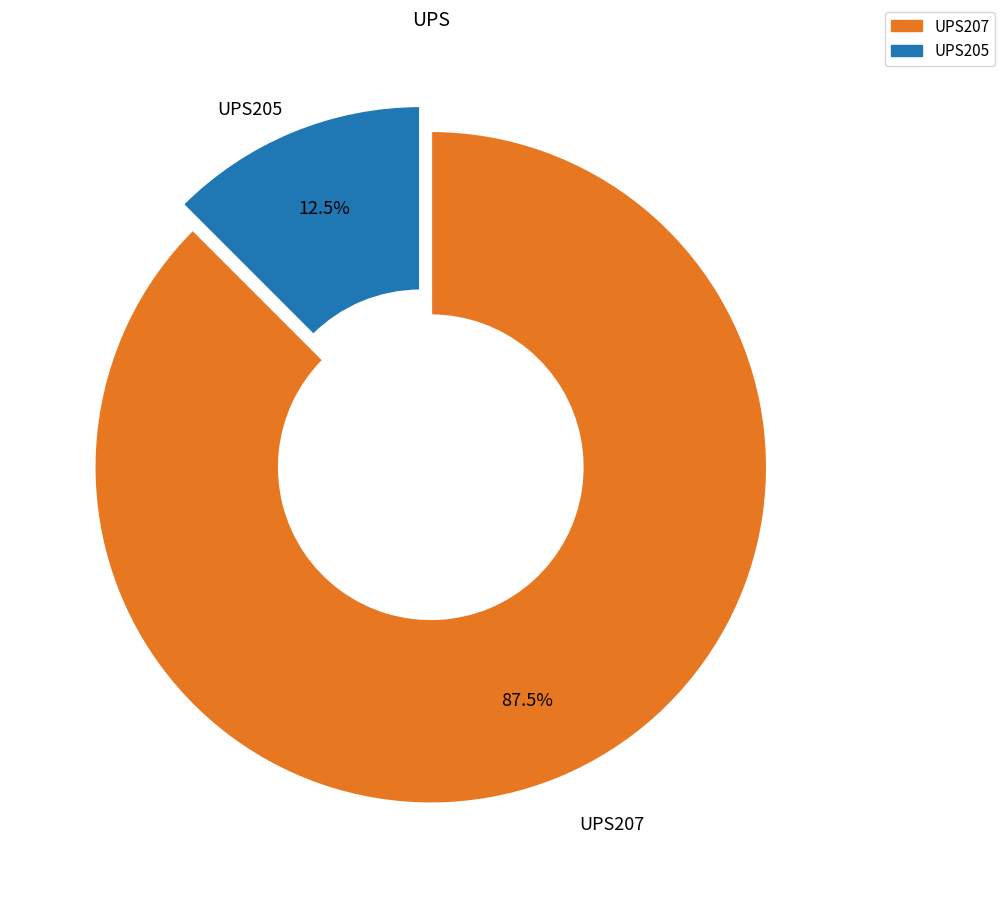

Which slice is the smallest?

UPS205